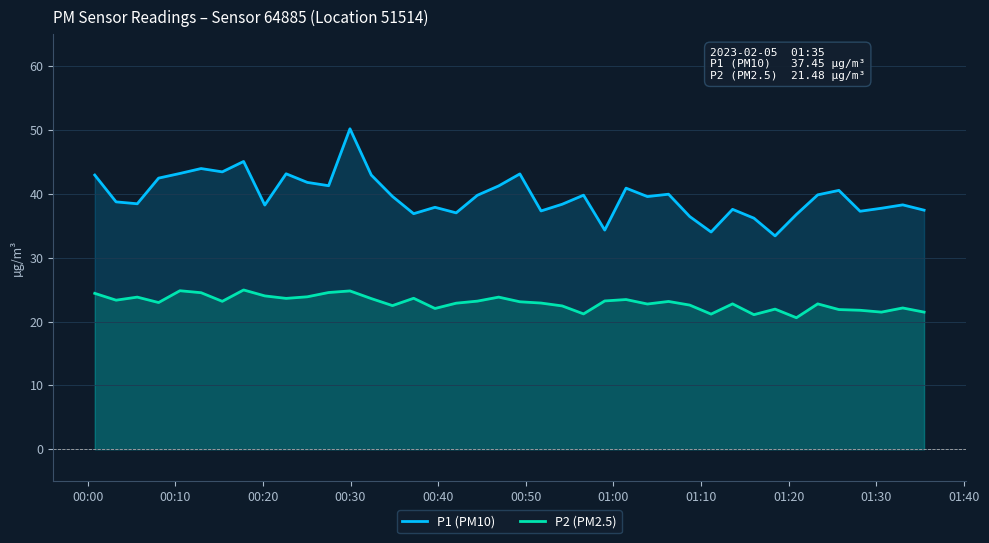

True or false: P2 (PM2.5) and P1 (PM10) intersect in this chart.

False